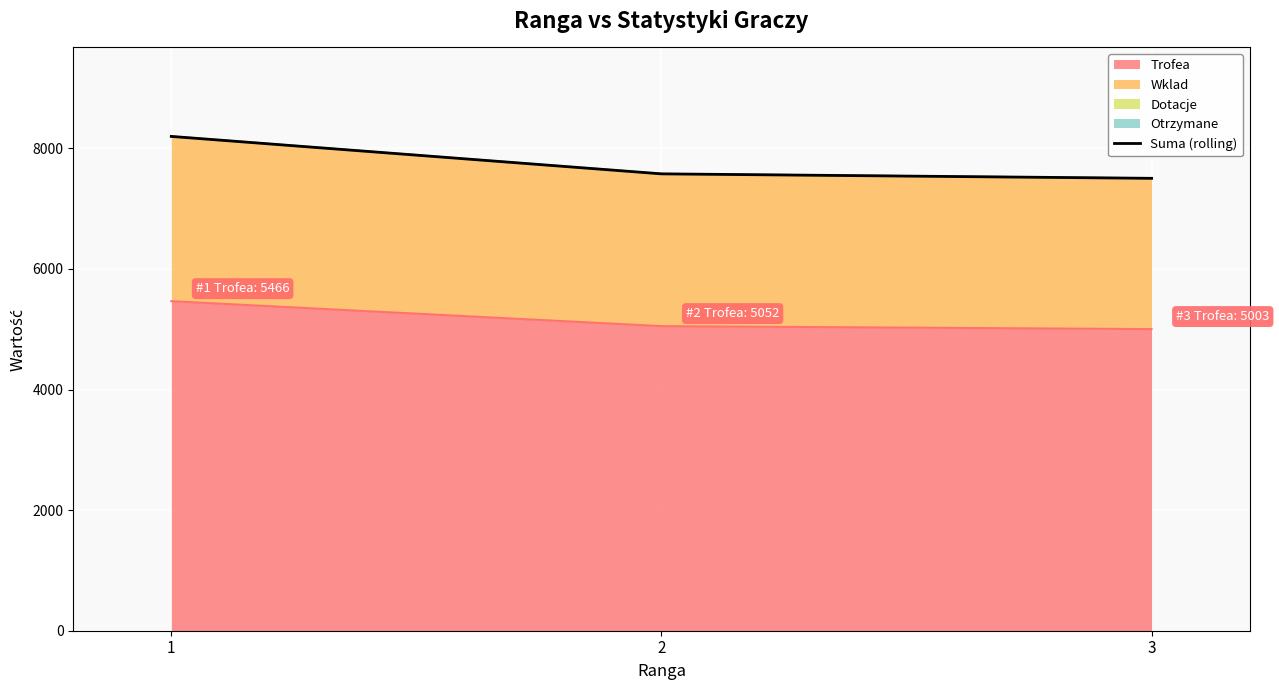

What is the change in value from 1 to 2?

-621